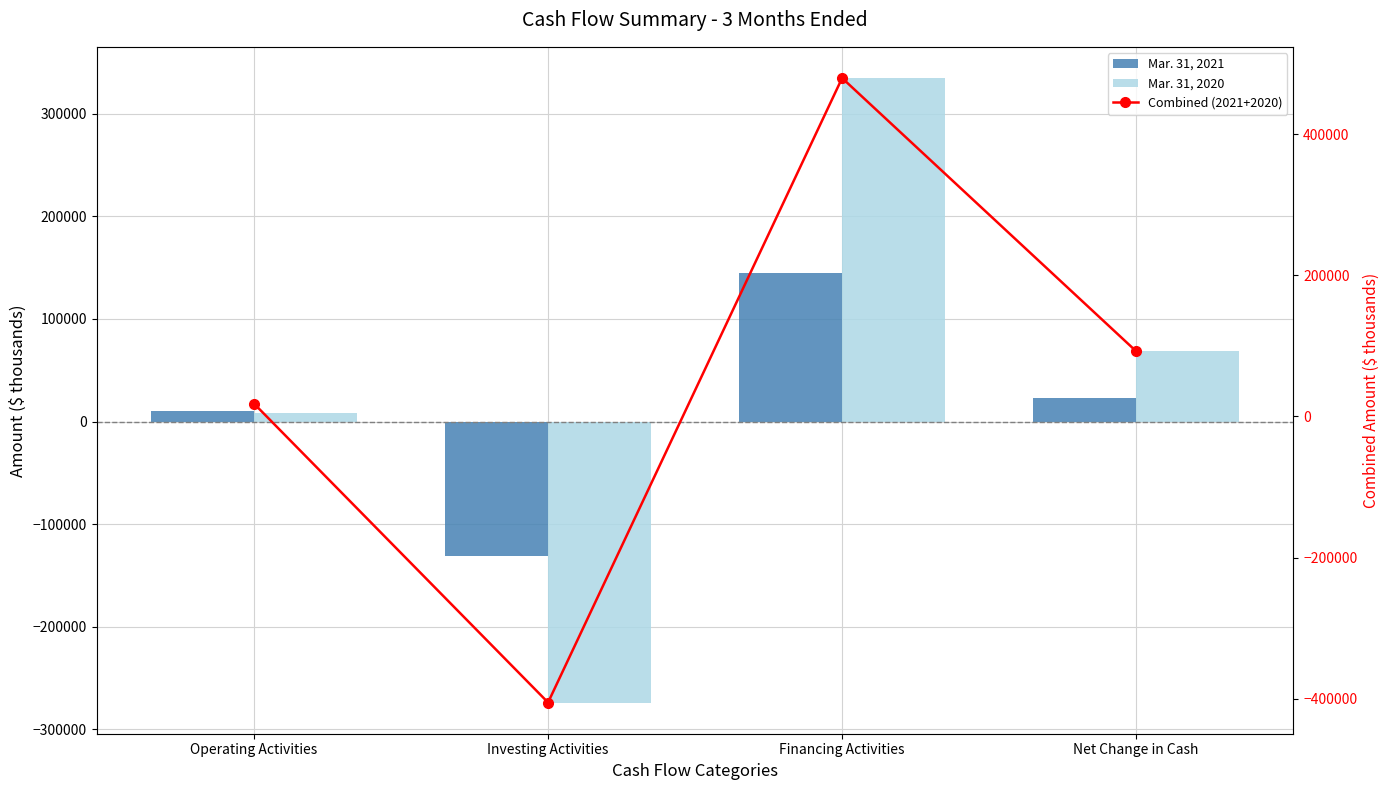

How many series are shown in this chart?

3